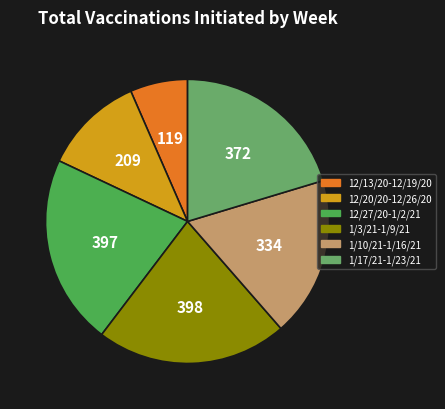

Is there a majority slice in this chart?

No